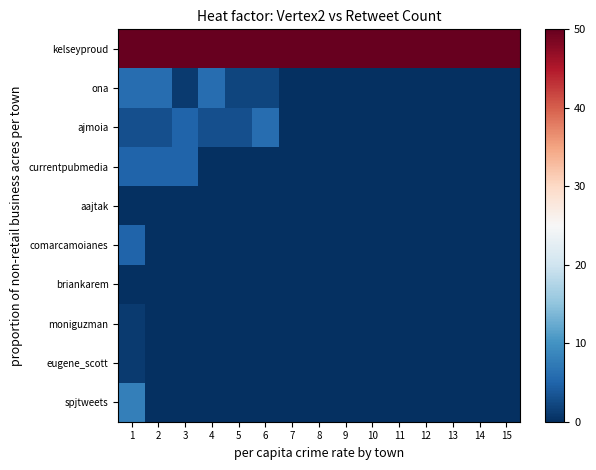

At 11, list the series in order from smallest to largest.

ona, ajmoia, currentpubmedia, aajtak, comarcamoianes, briankarem, moniguzman, eugene_scott, spjtweets, kelseyproud